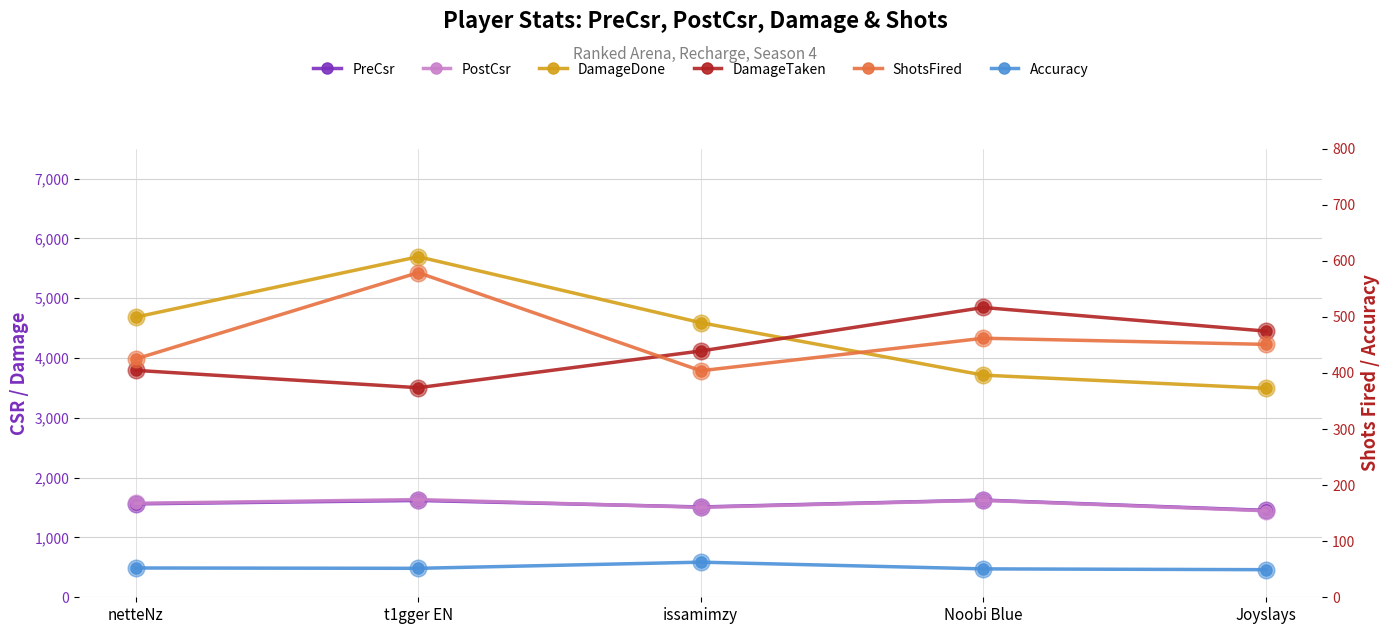

Which category has the highest value across all series?

t1gger EN